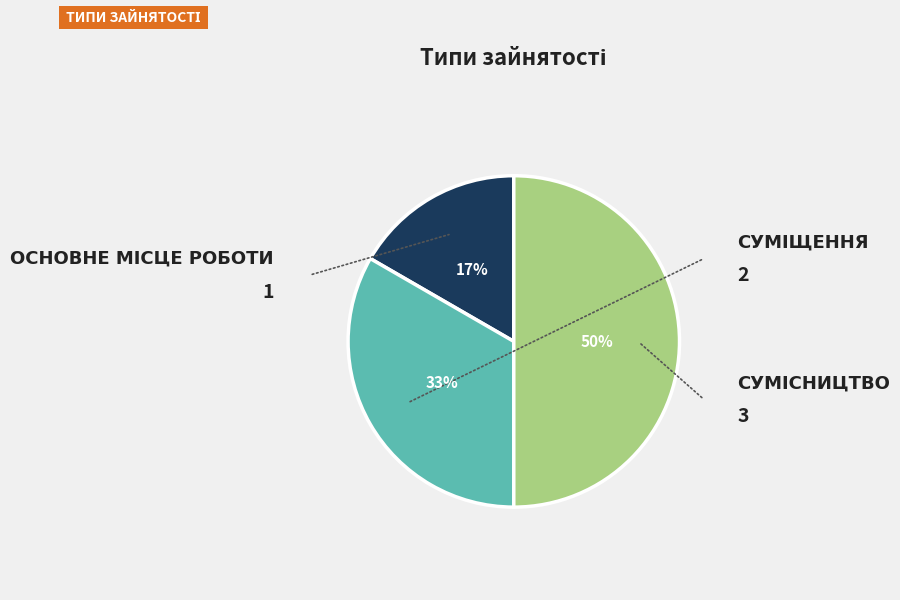

To the nearest percent, what is the average slice percentage?

33%